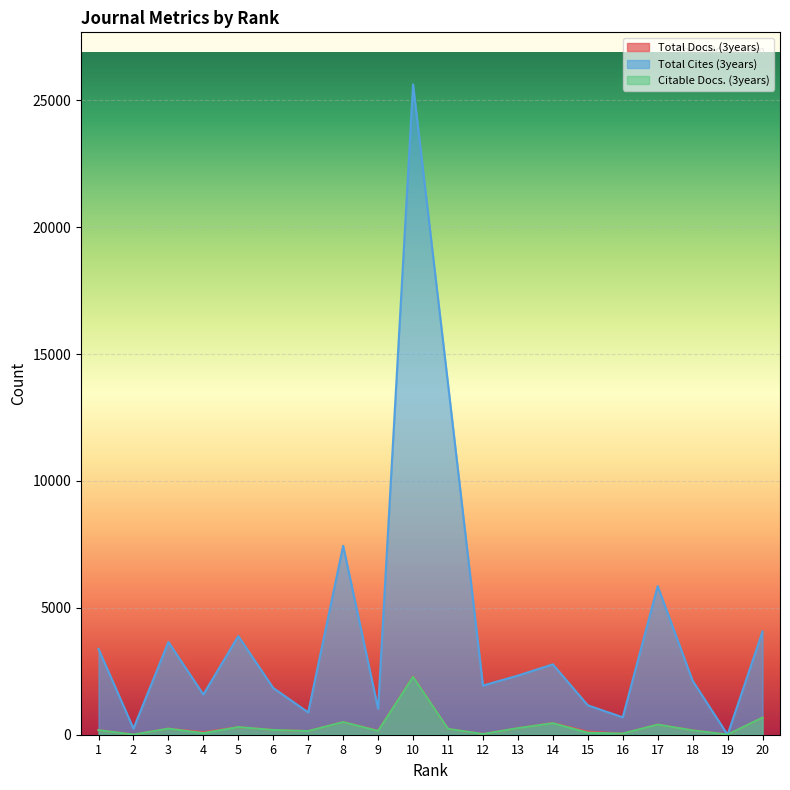

What is the difference between the highest and lowest values at 11?

13595